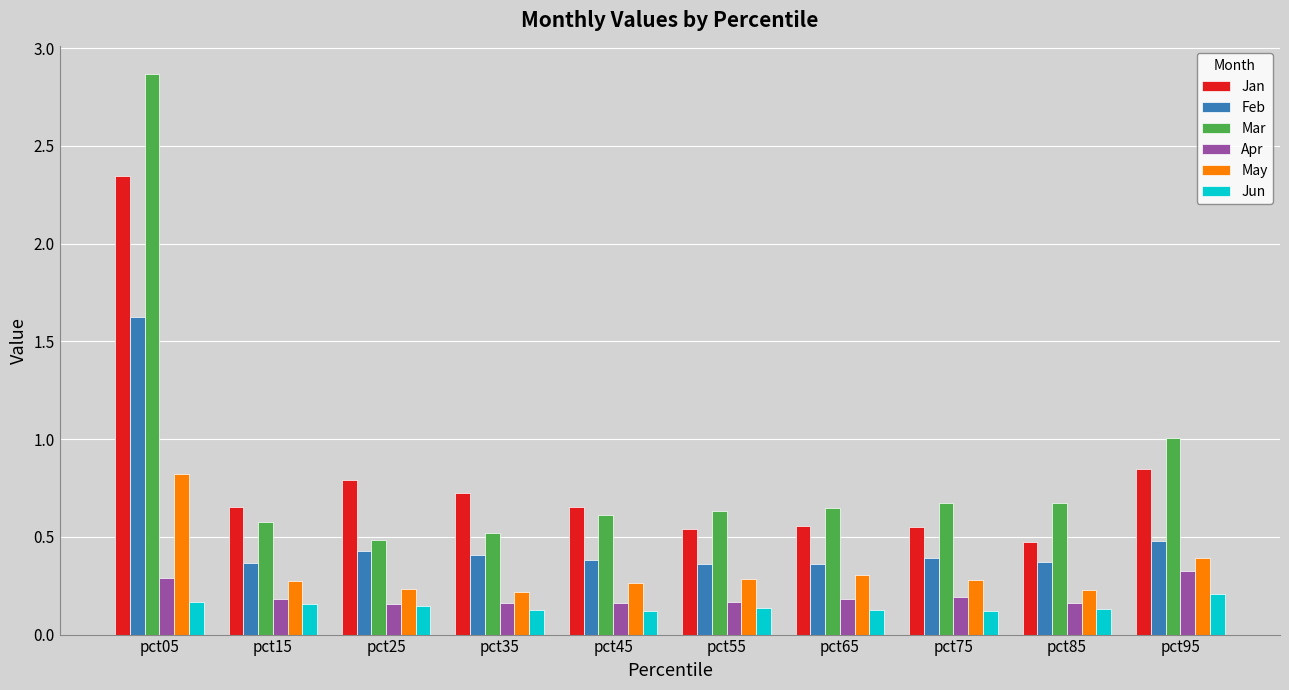

What is the sum of the Mar values at pct95 and pct75?

1.7